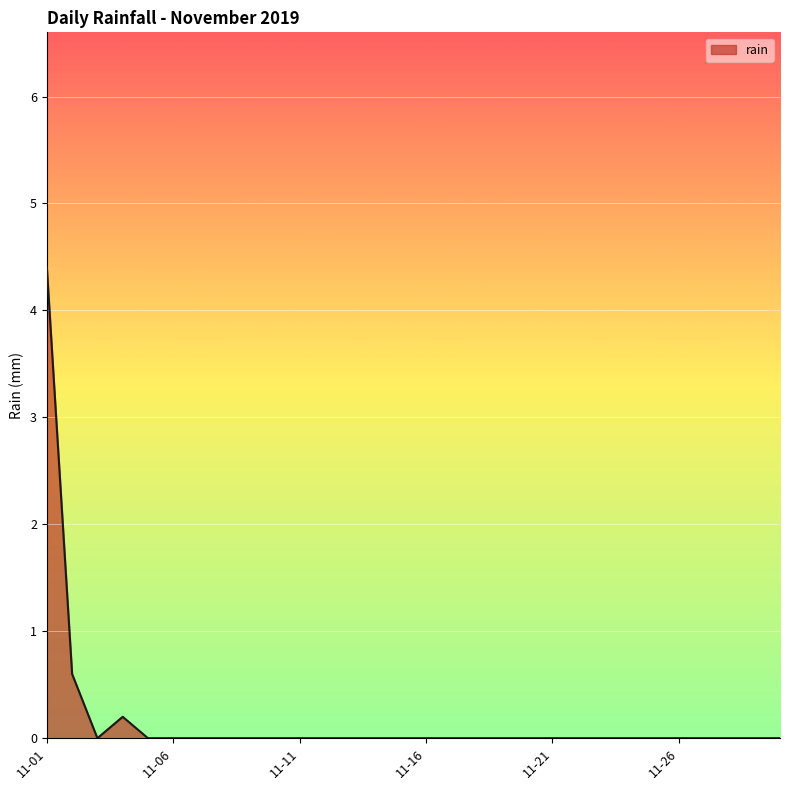

What is the difference between the maximum and minimum values?

4.4